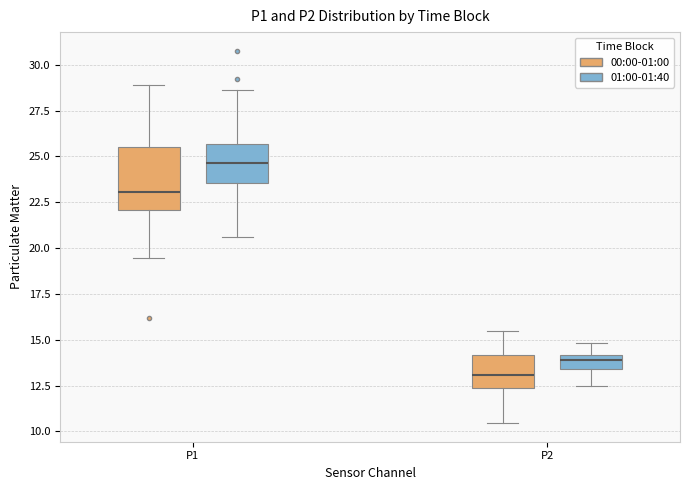

Which box has the highest median line?

P1 (01:00-01:40)